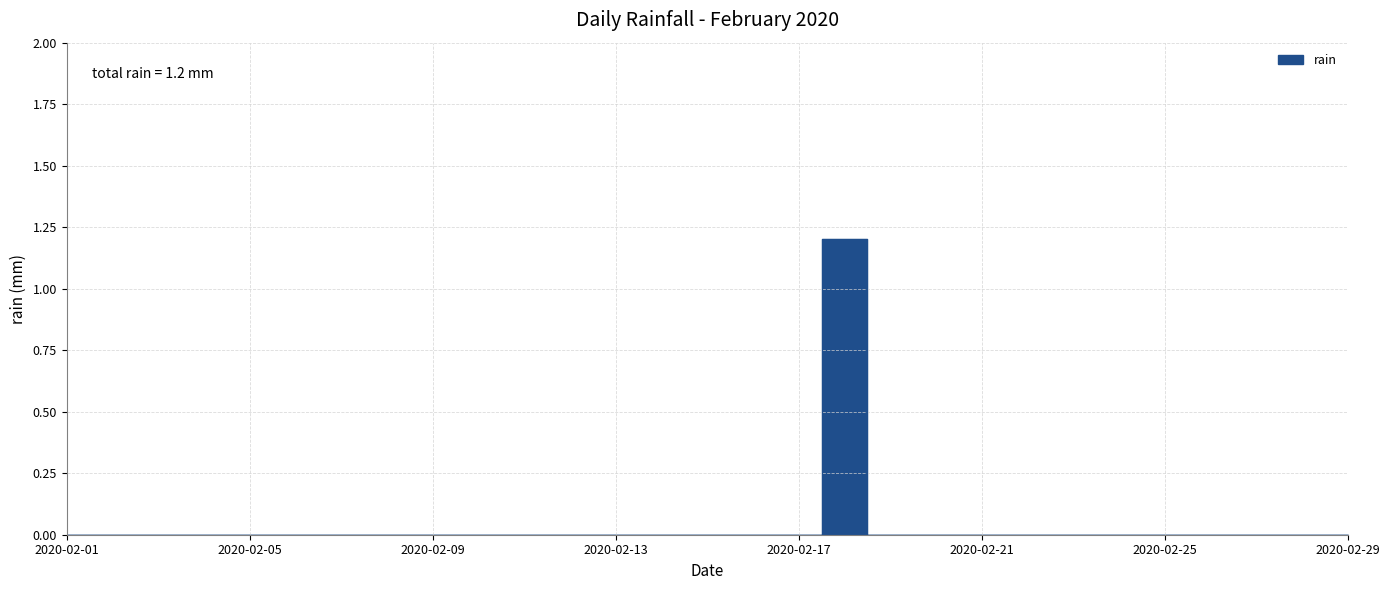

True or false: the data shows -0.5 at 2020-02-17.

False